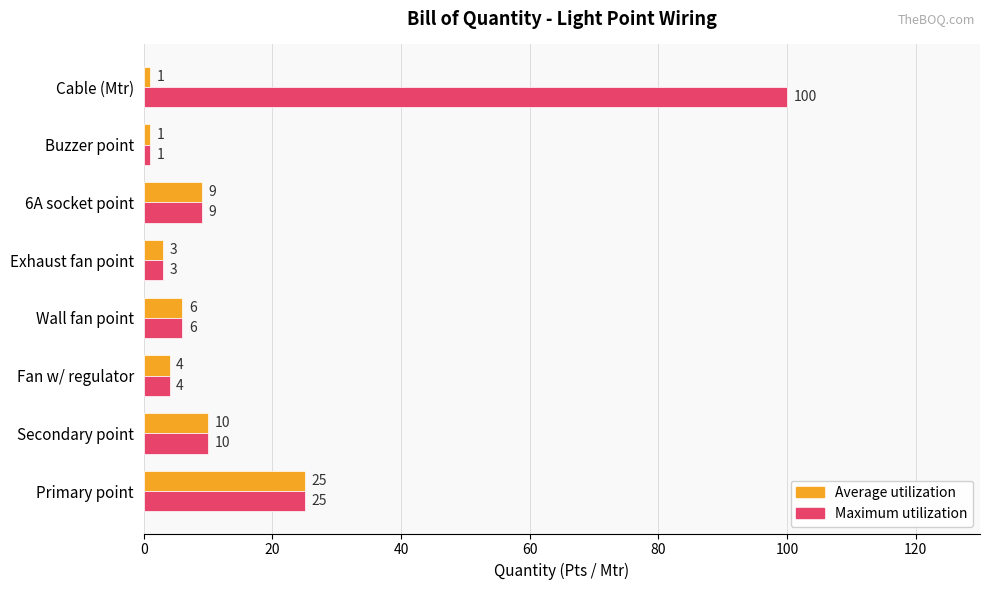

What is the difference between the Maximum utilization values at 6A socket point and Primary point?

16